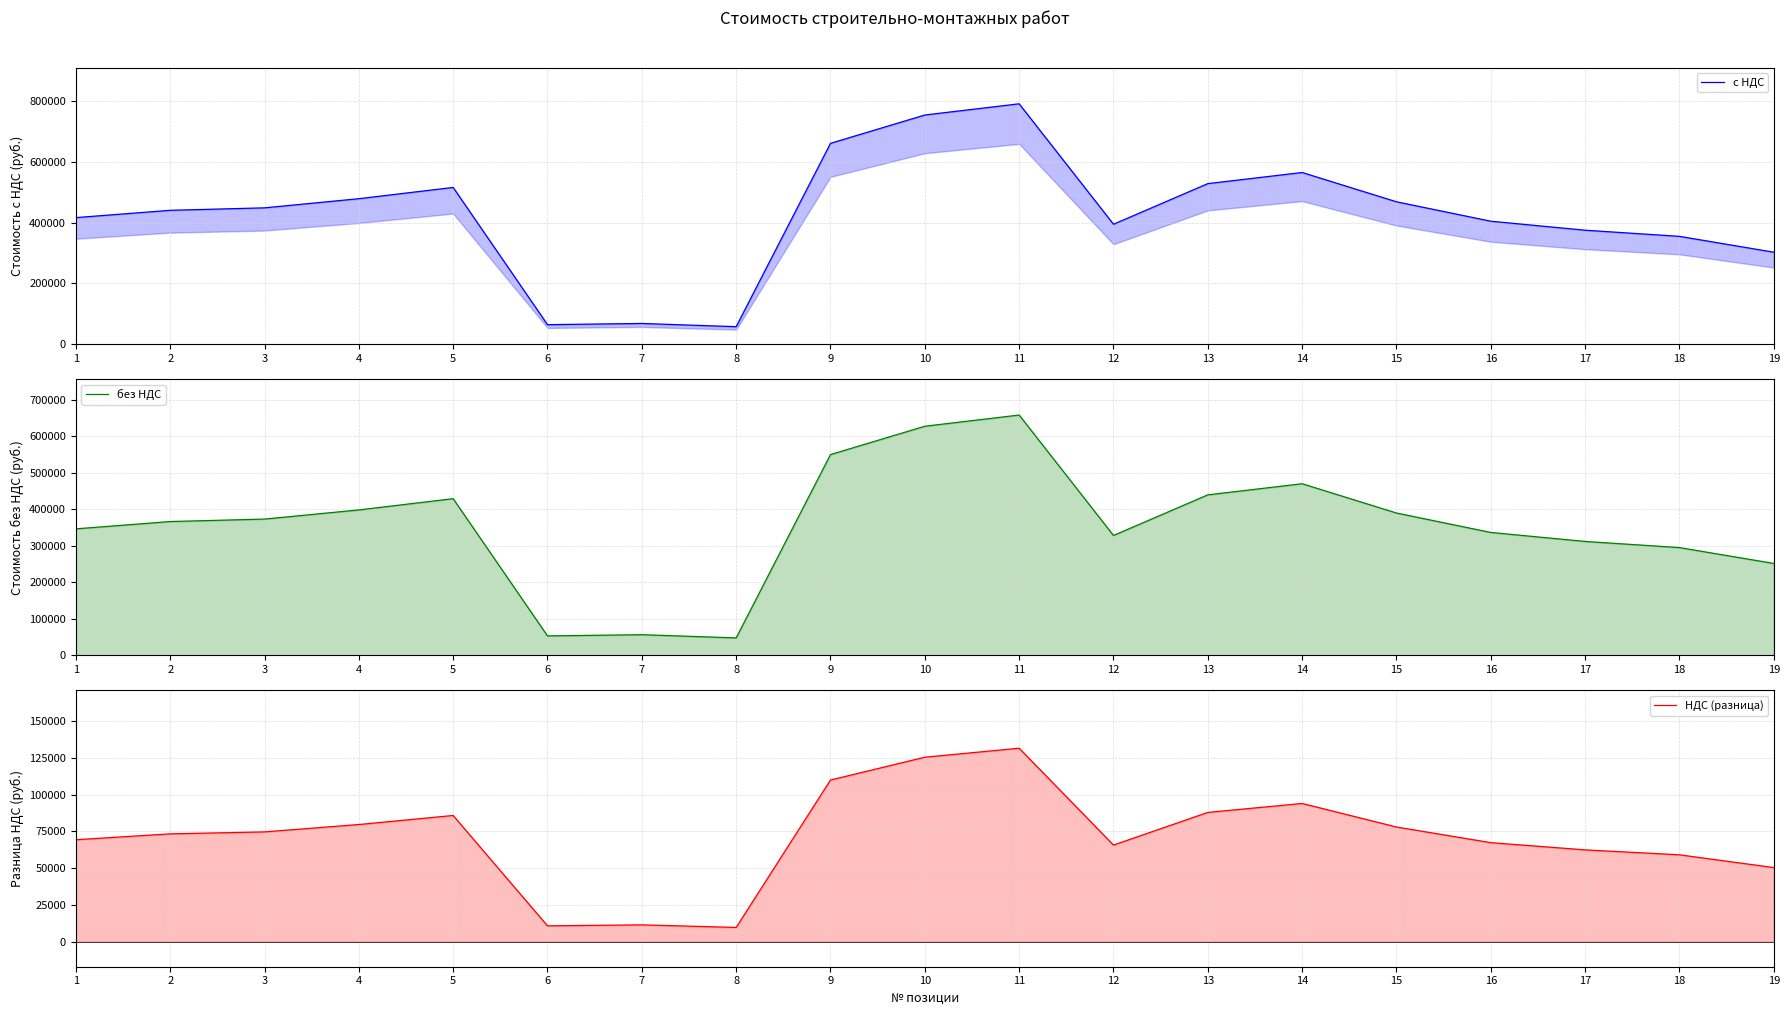

What are all the series names shown in the legend?

с НДС, без НДС, НДС (разница)